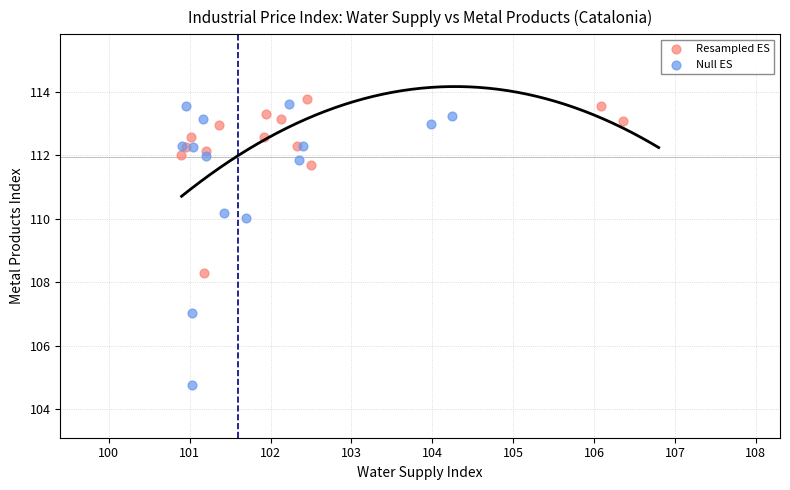

What are all the series names shown in the legend?

Resampled ES, Null ES